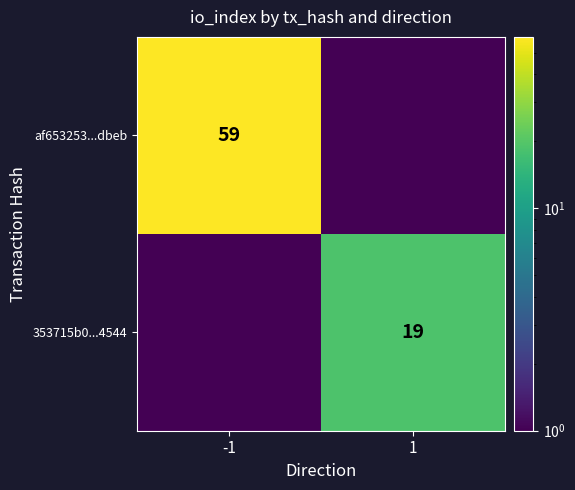

The 353715b0...4544 series shows 25.7 at 1. True or false?

False